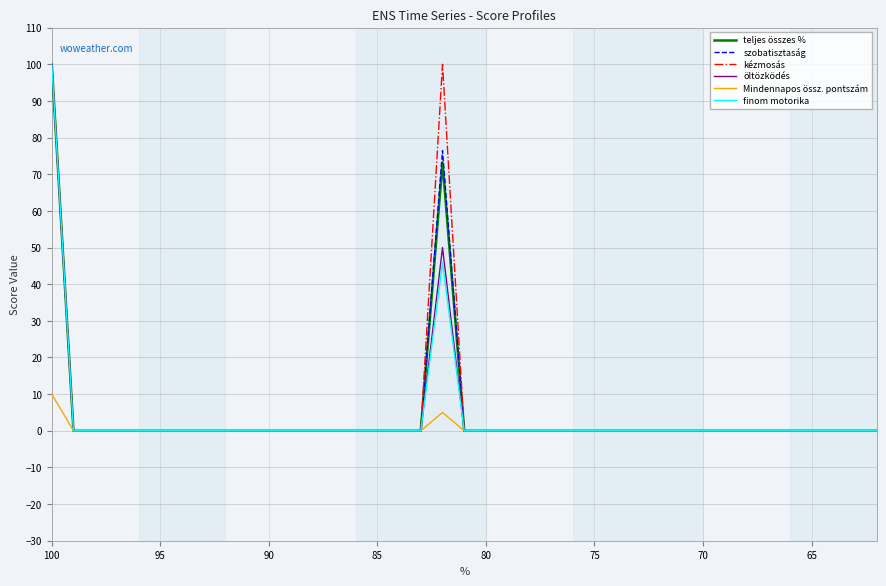

What are all the series names shown in the legend?

teljes összes %, szobatisztaság, kézmosás, öltözködés, Mindennapos össz. pontszám, finom motorika